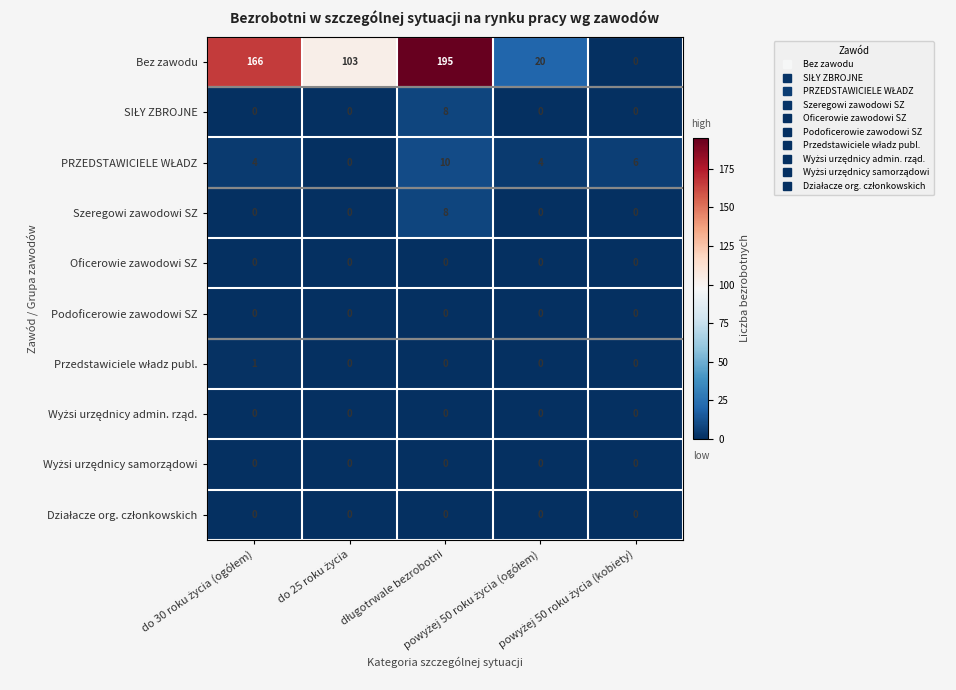

Which series has the largest range (max minus min)?

Bez zawodu